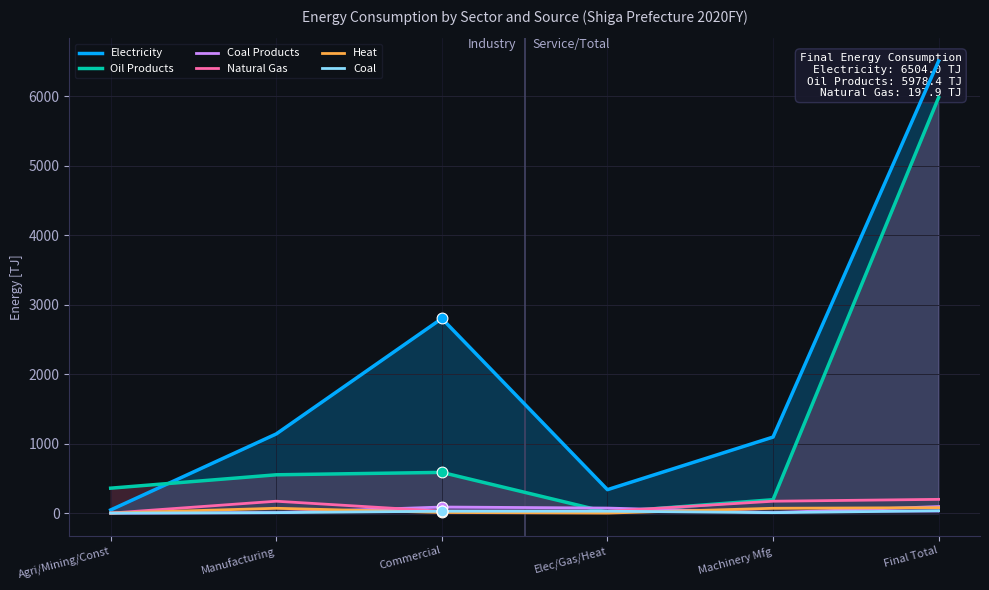

At which category is the sum across all series the highest?

Final Total